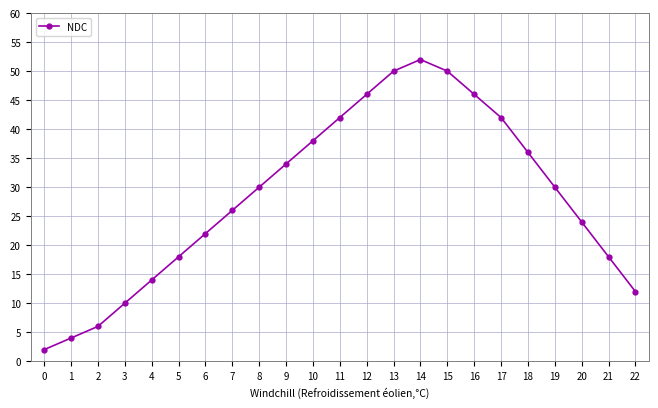

Reading left to right, list all the values displayed in this chart.

2	4	6	10	14	18	22	26	30	34	38	42	46	50	52	50	46	42	36	30	24	18	12